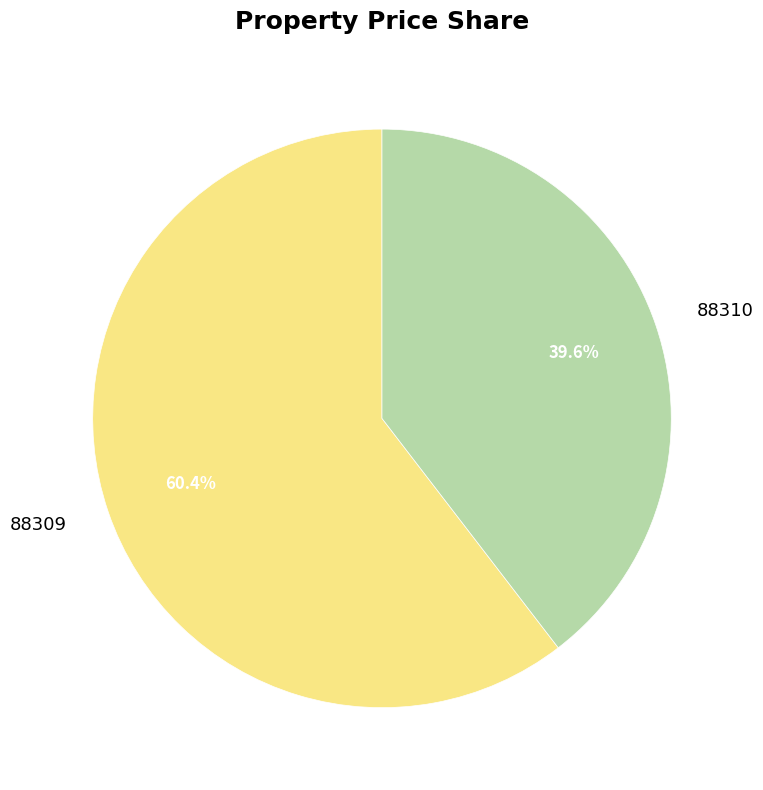

What portion of the pie excludes 88310?

60.4%